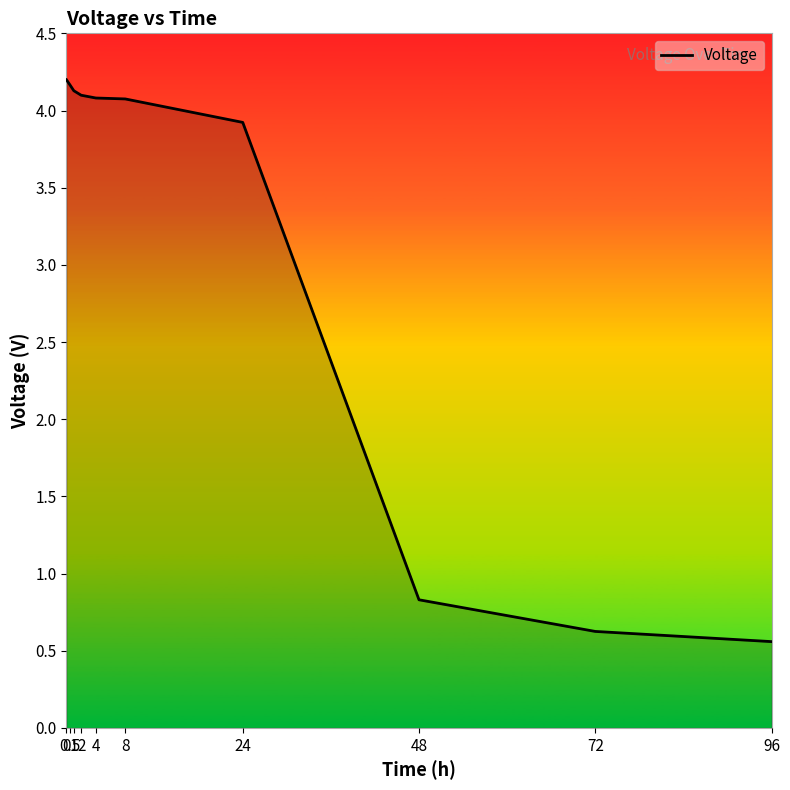

What is the approximate value at 0?

4.2